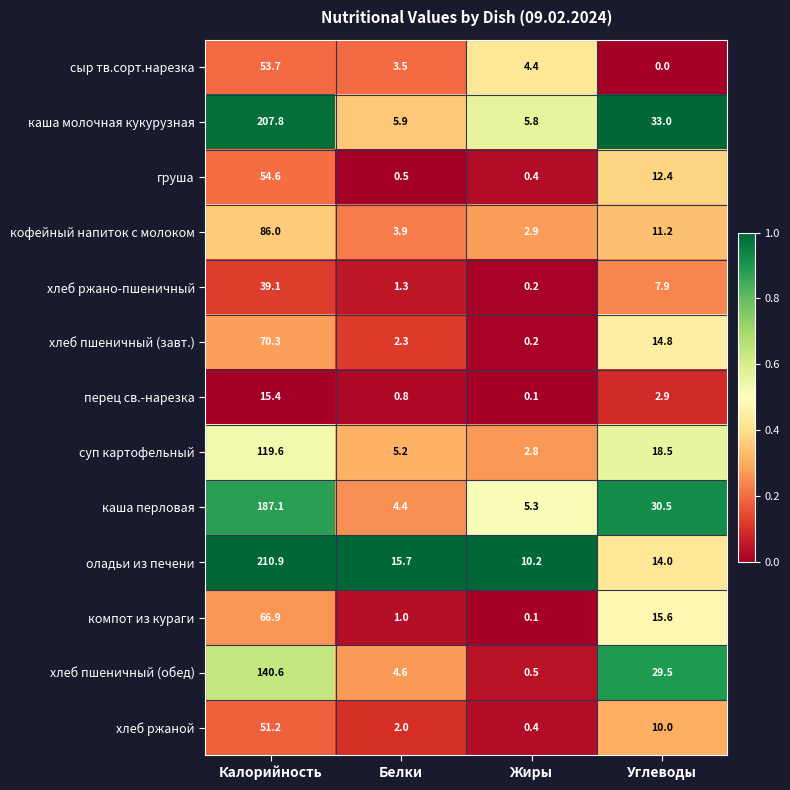

The компот из кураги series shows 102.7 at Калорийность. True or false?

False